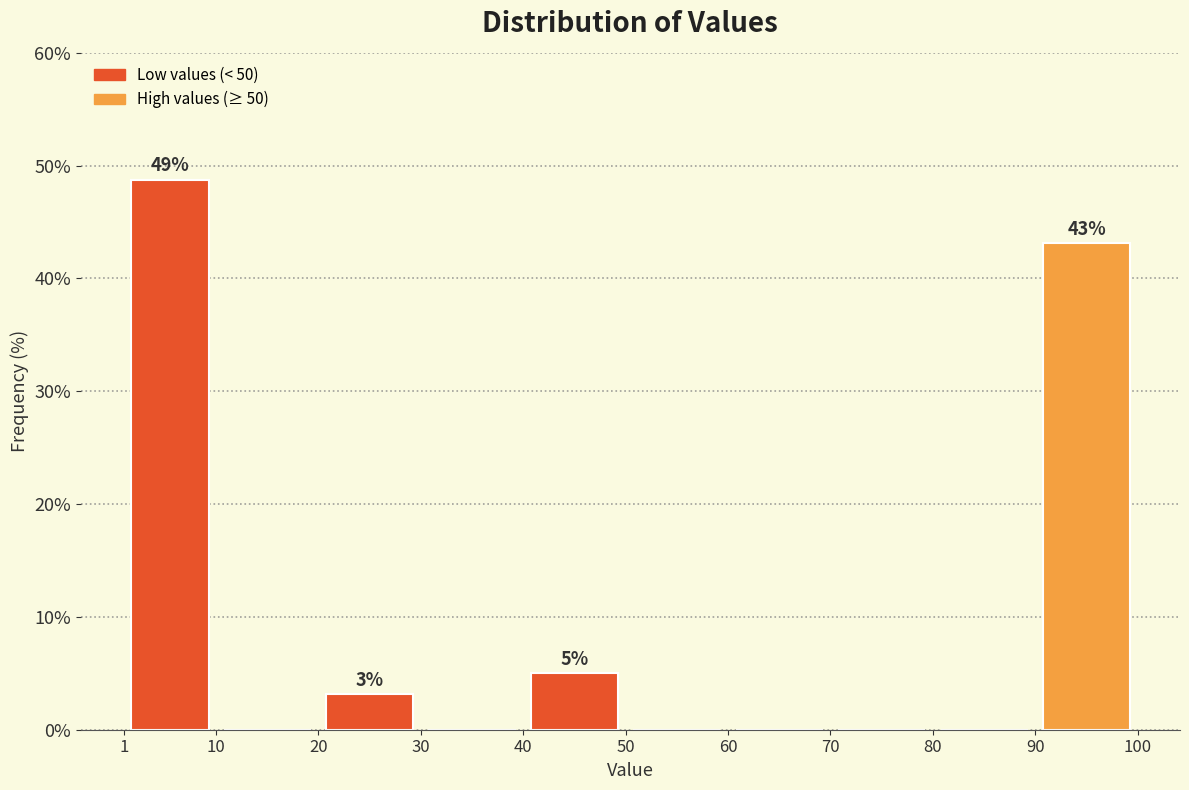

Which range on the x-axis has the tallest bar?

1 to 10